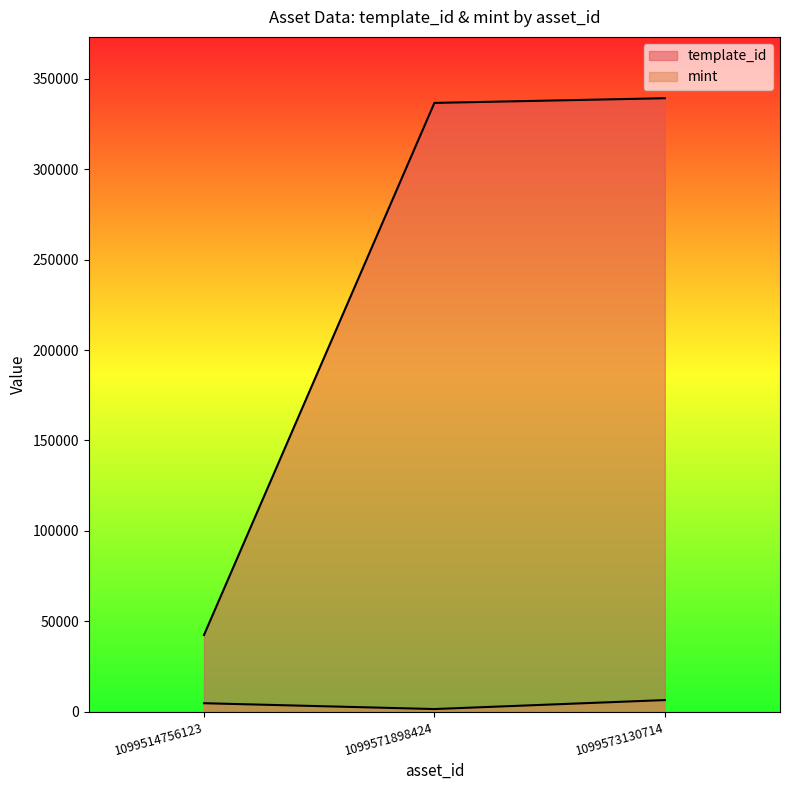

What is the difference between the maximum and second lowest values in the mint series?

1737